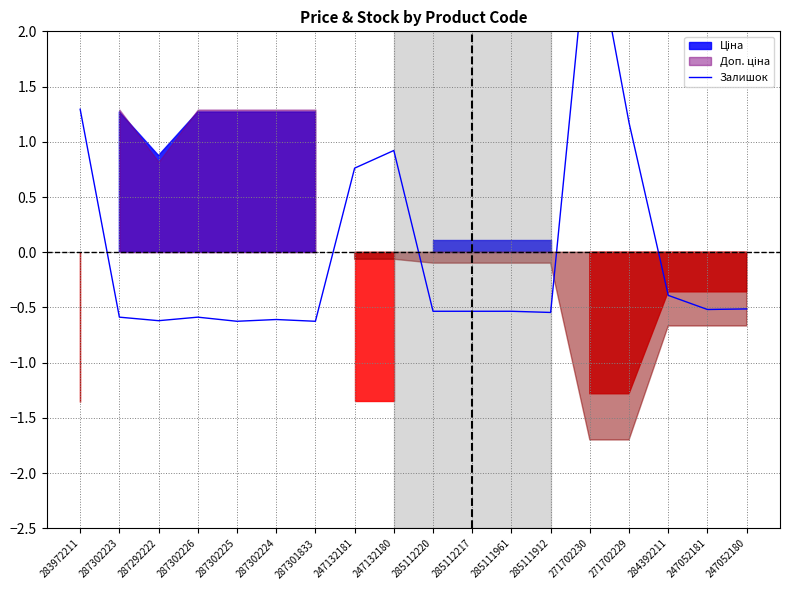

How many interior local peaks (higher than both neighbors) does the data have?

4